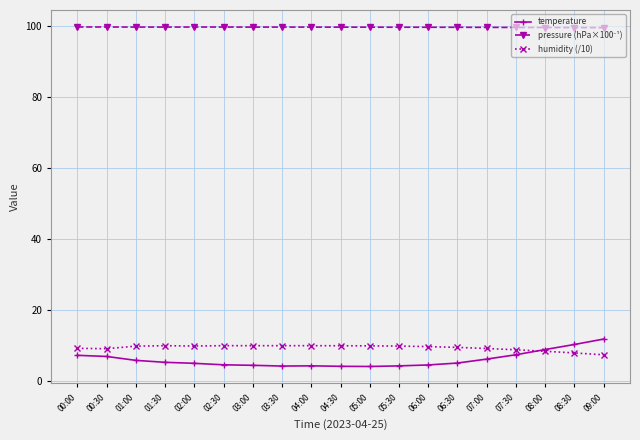

True or false: humidity (/10) has a value of 4.9 at 01:00.

False